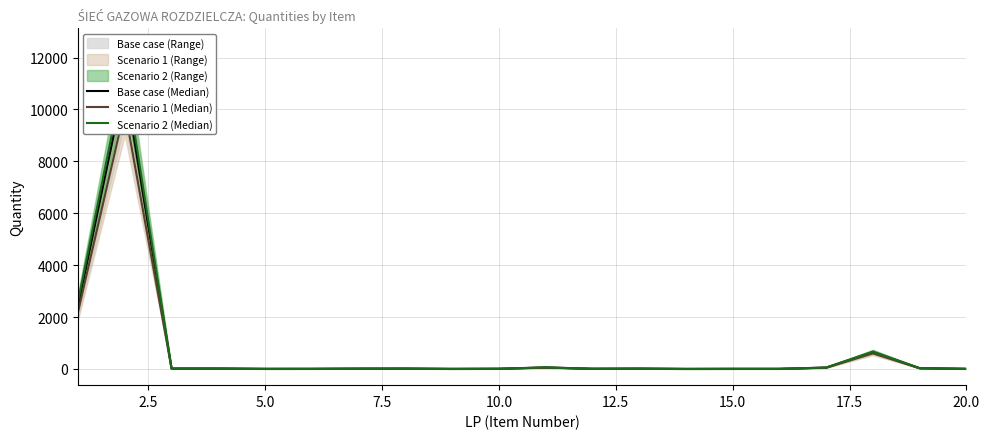

List the series in order of their peak value, lowest first.

Scenario 1 (Median), Base case (Median), Scenario 2 (Median)